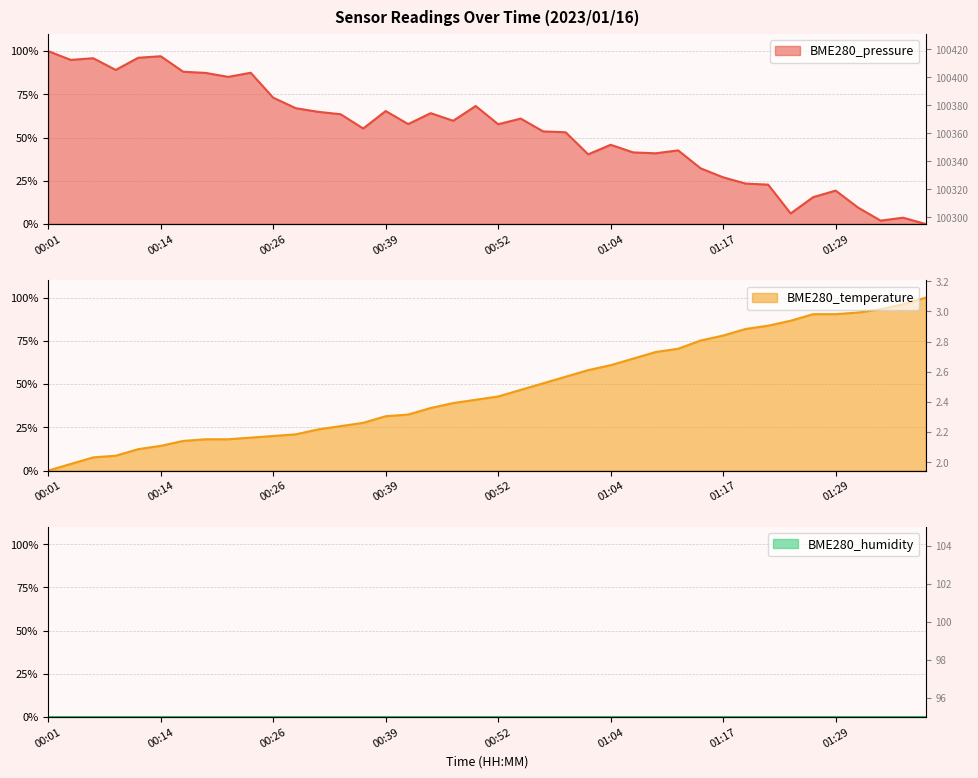

What is the difference between the highest and lowest values at 01:09?

27.7